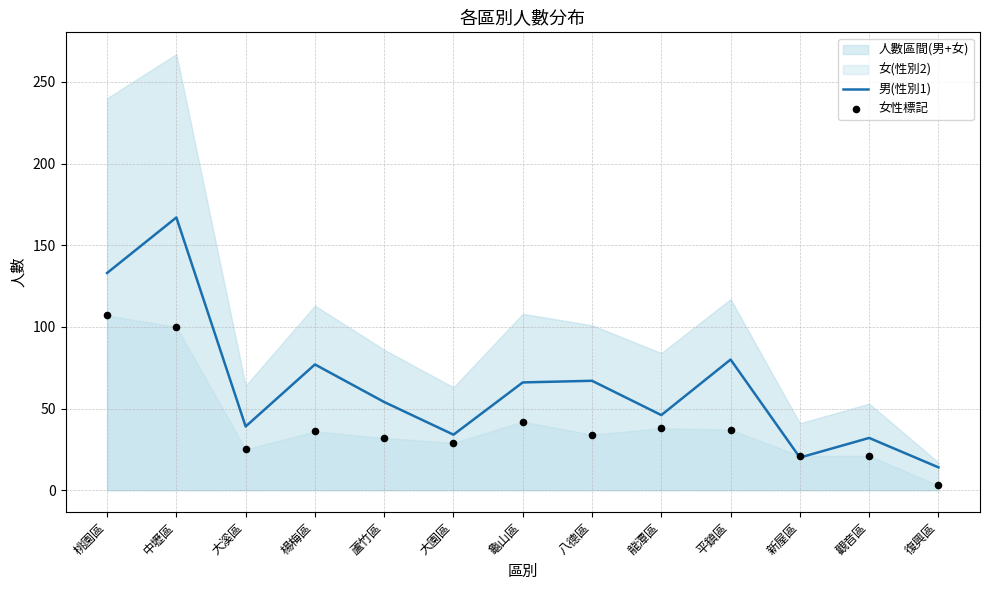

True or false: 男(性別1) has a value of 167 at 中壢區.

True